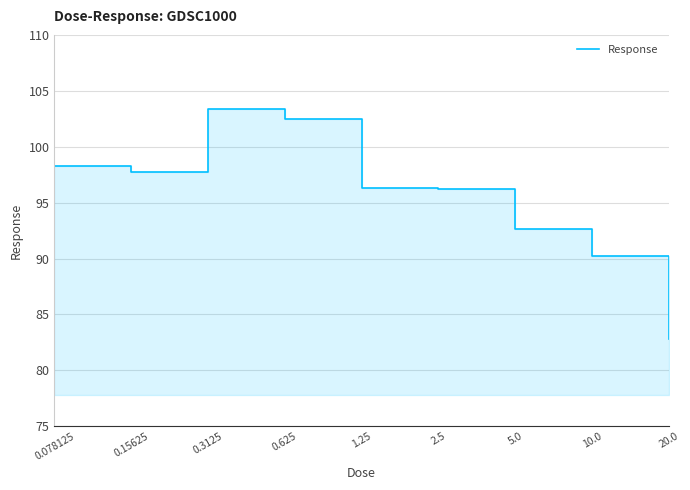

What is the greatest value displayed?

103.3